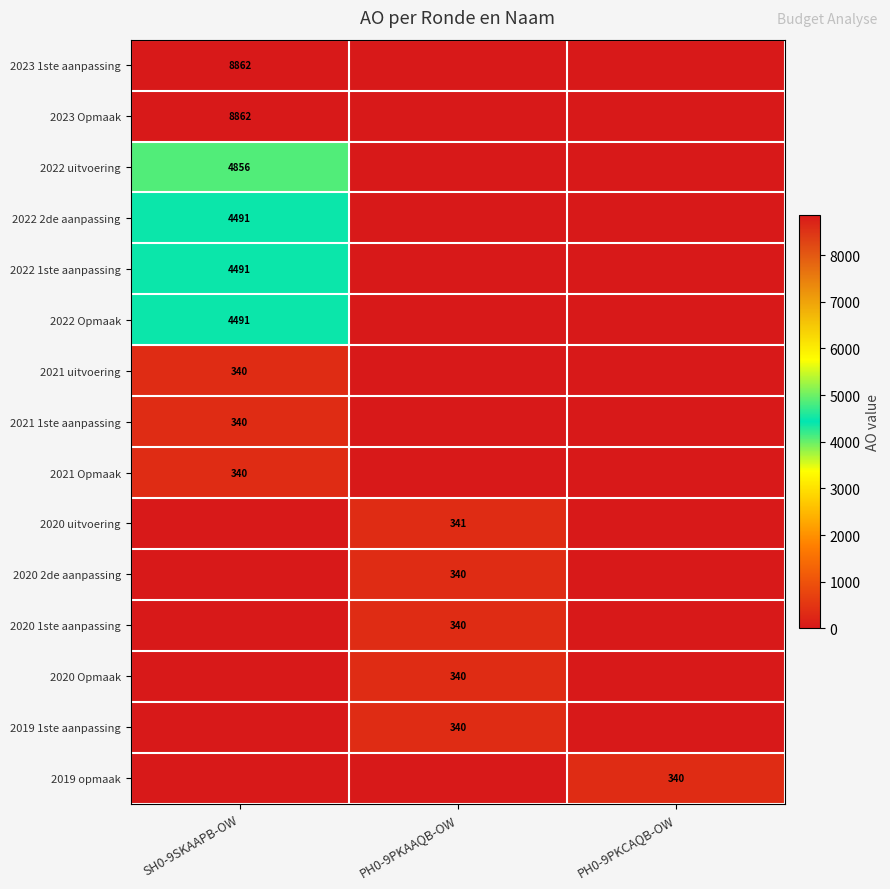

At which category is the sum across all series the highest?

SH0-9SKAAPB-OW